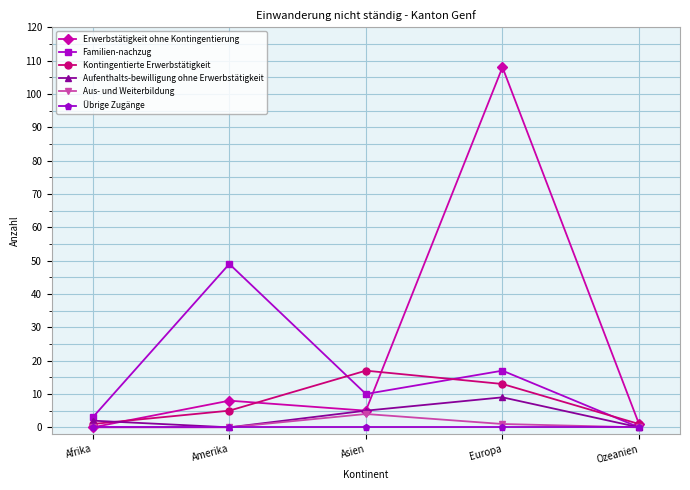

What is the difference between the Kontingentierte Erwerbstätigkeit values at Afrika and Amerika?

4